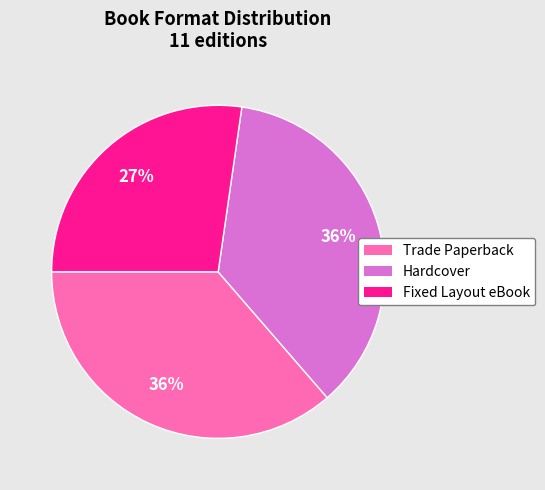

The Hardcover slice represents 27% of the pie. True or false?

False